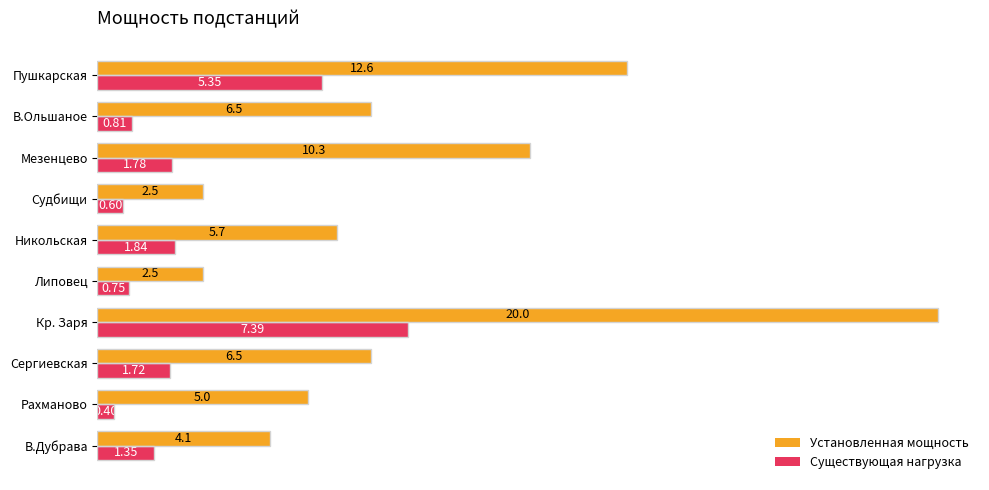

What is the difference between the maximum and minimum values in the Установленная мощность series?

17.5